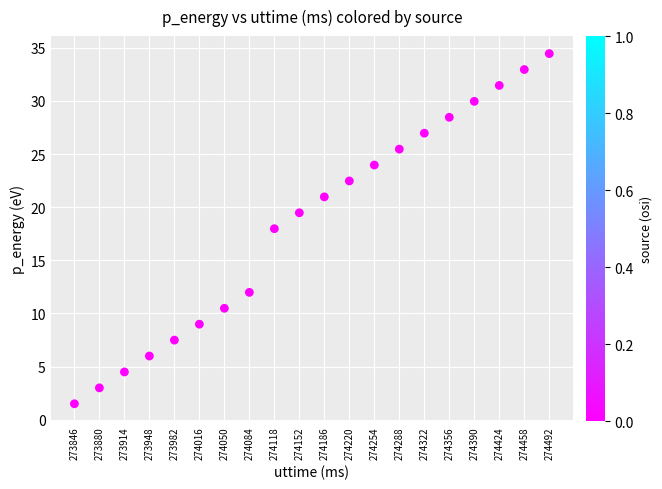

What Y value in the scatter plot is closest to 17?

18.0